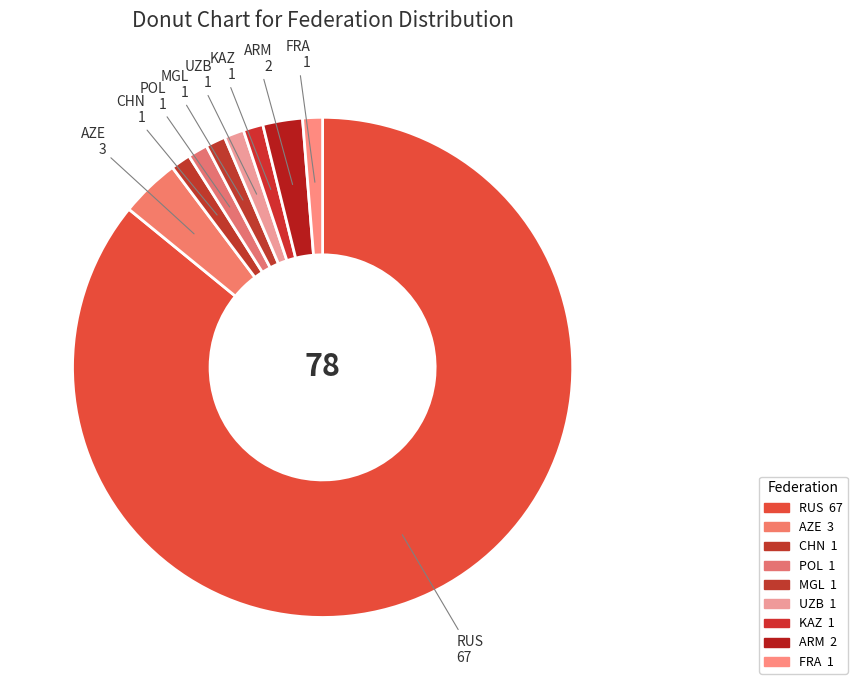

Which has a higher value, RUS or KAZ?

RUS